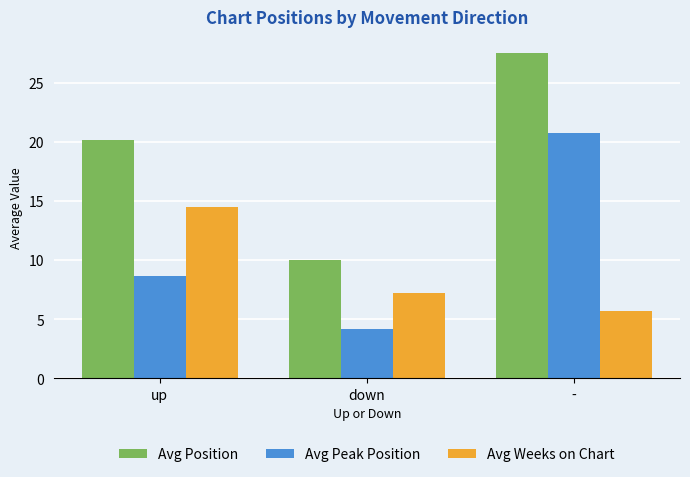

The Avg Peak Position series shows 8.7 at up. True or false?

True